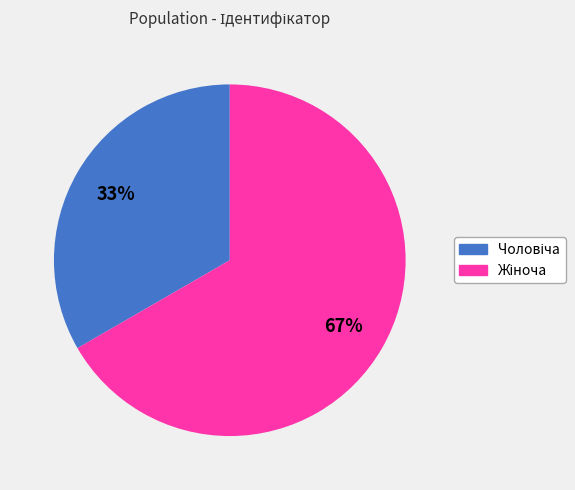

To the nearest percent, what is the average slice percentage?

50%